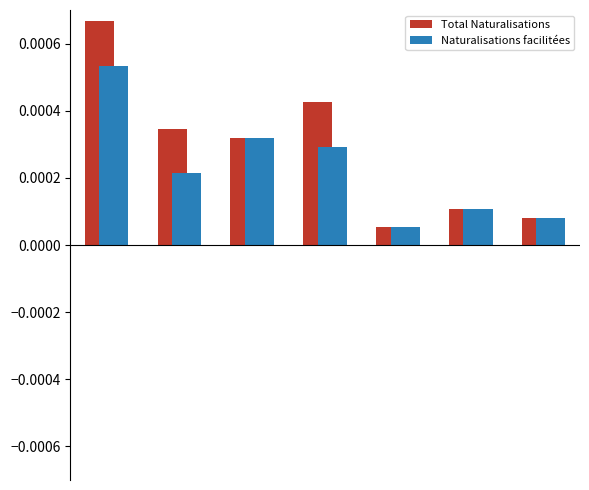

Which series has the widest spread of values?

Total Naturalisations